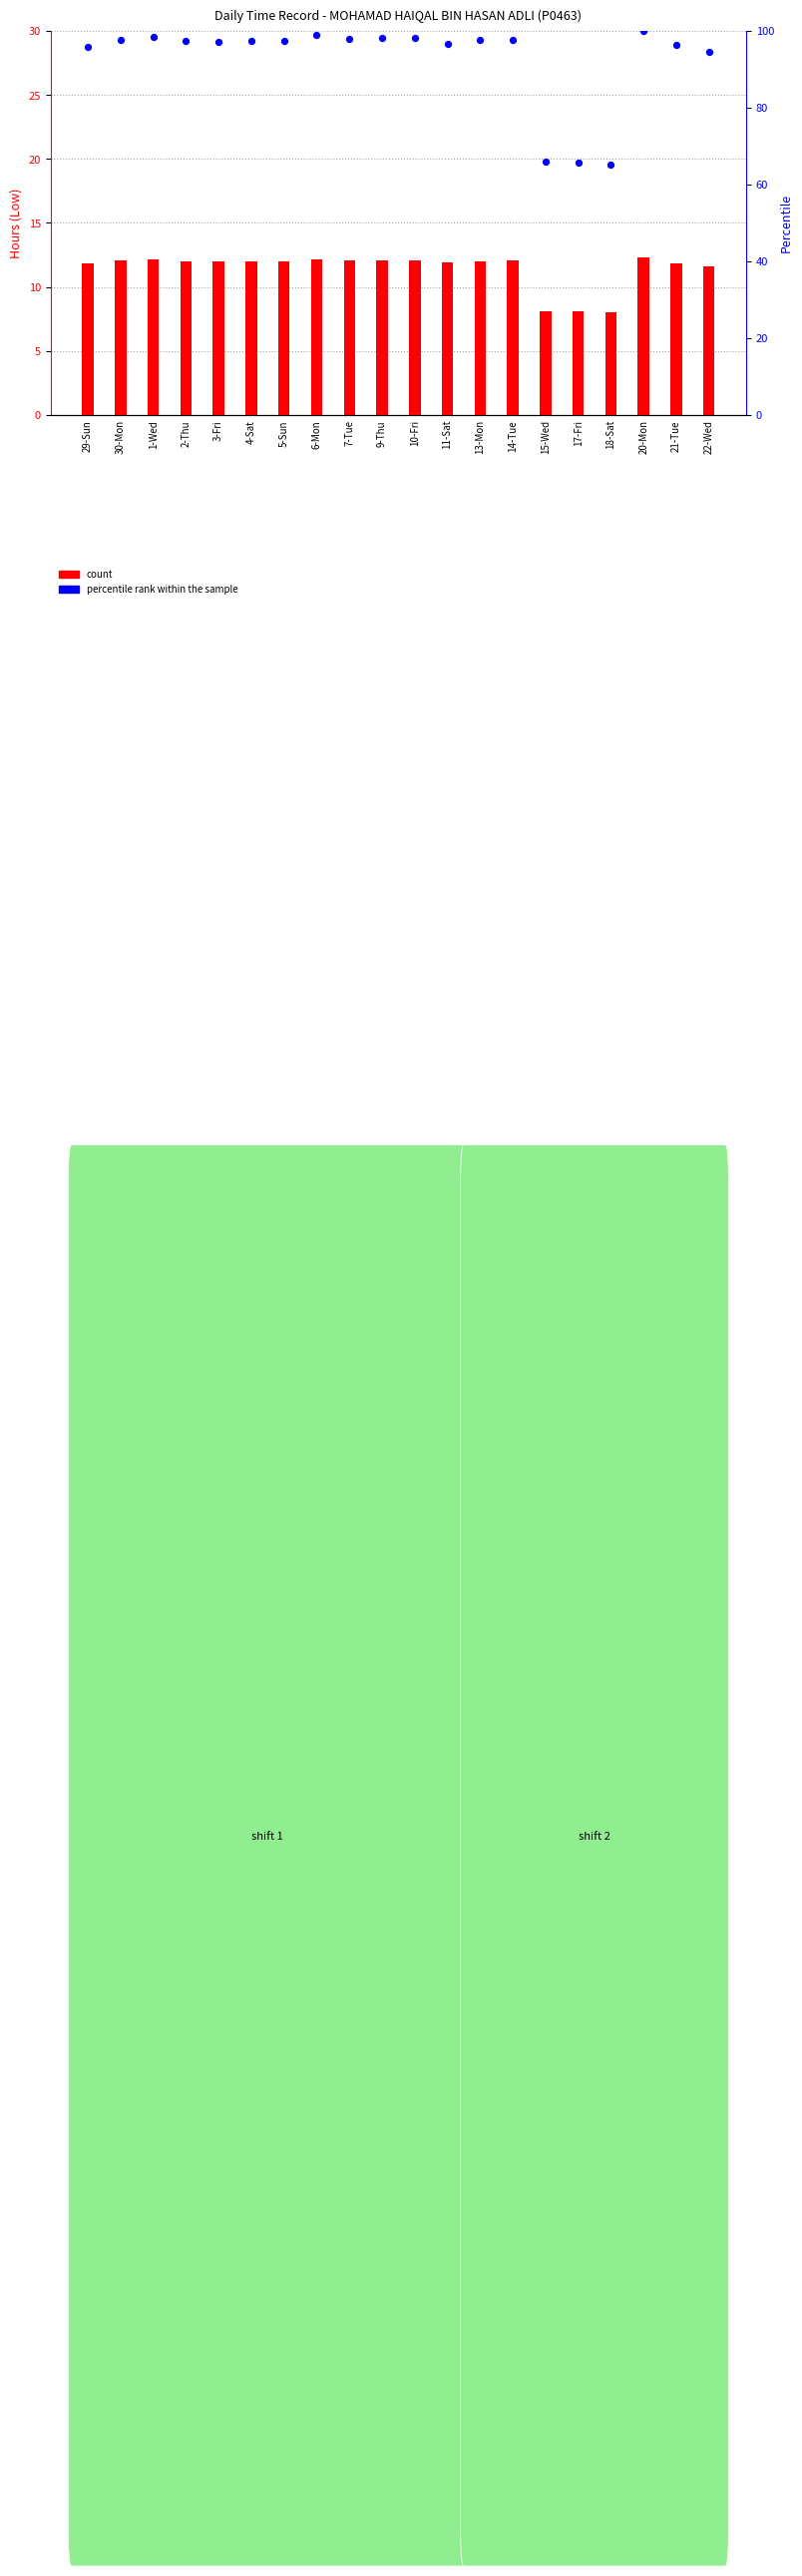

Which series has the largest total across all categories?

percentile rank within the sample